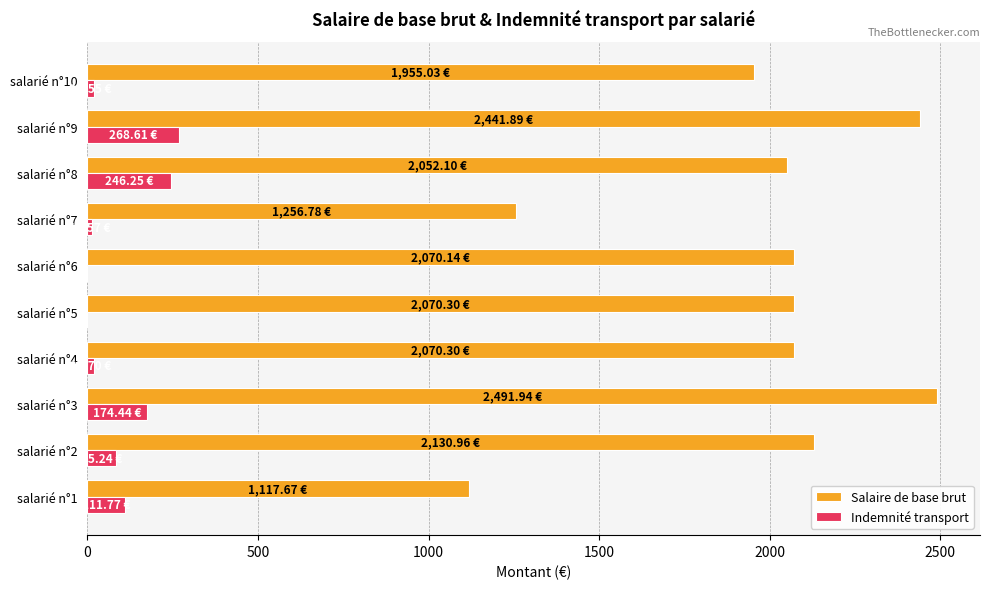

How many categories are shown in the chart?

10